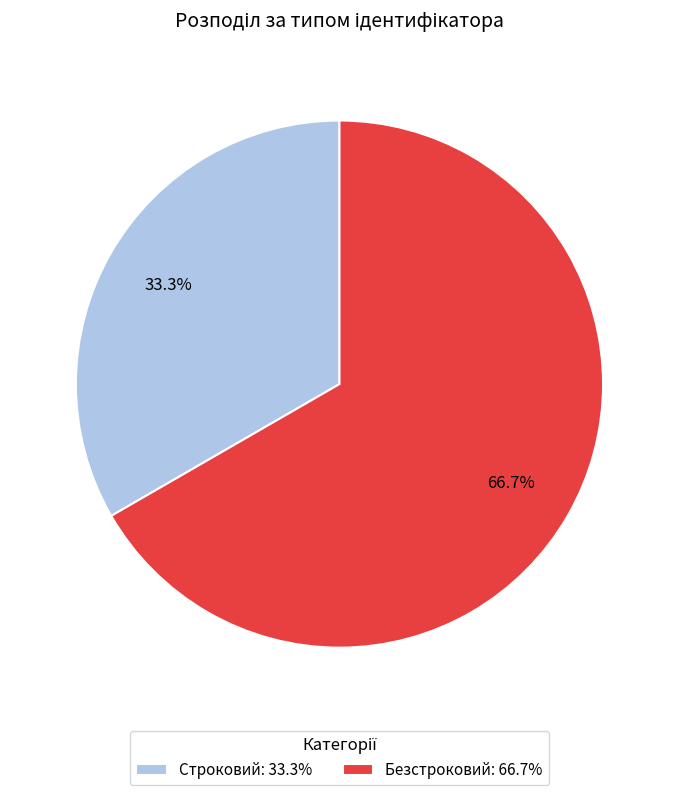

To the nearest percent, what portion does Строковий represent?

33%